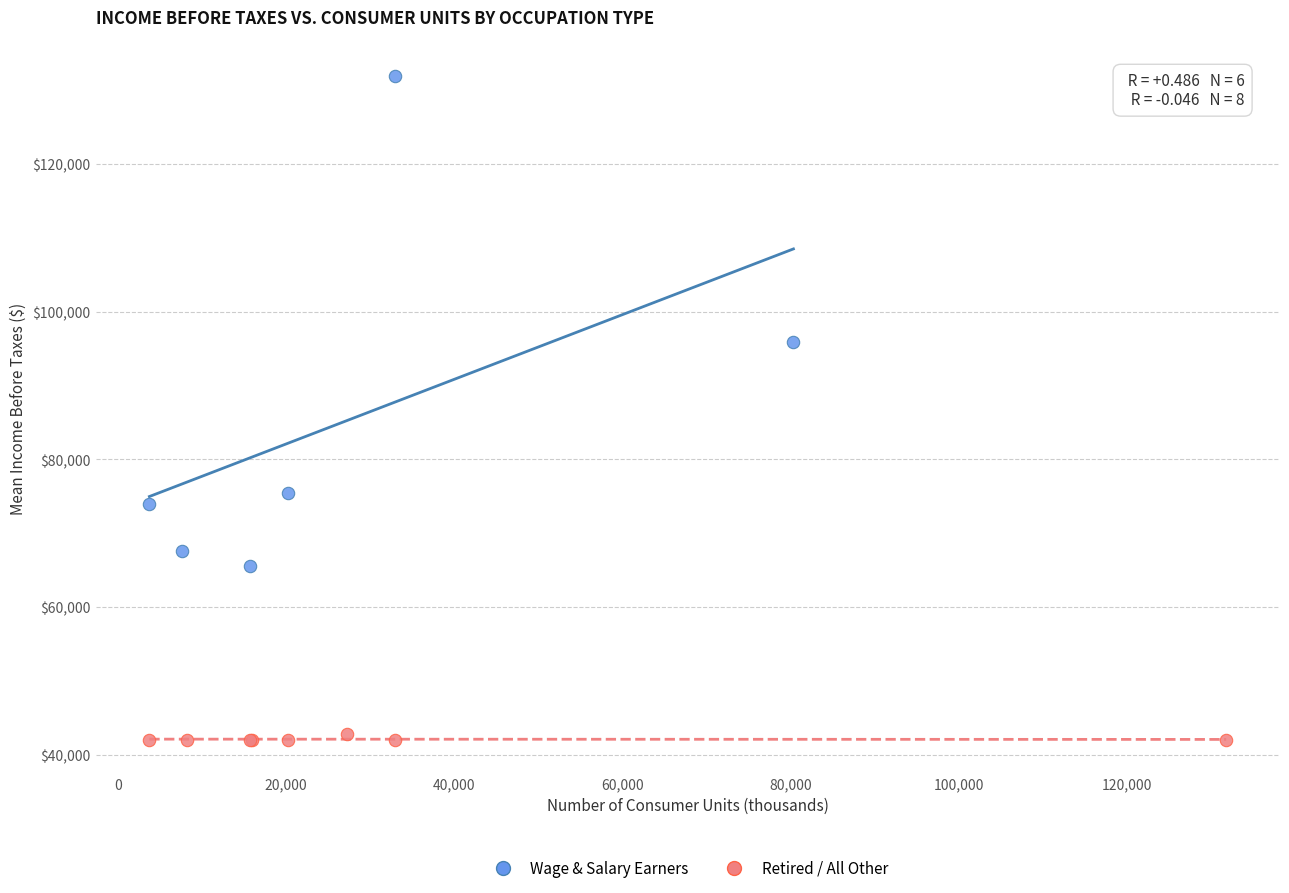

Which series reaches the minimum Y coordinate?

Retired / All Other